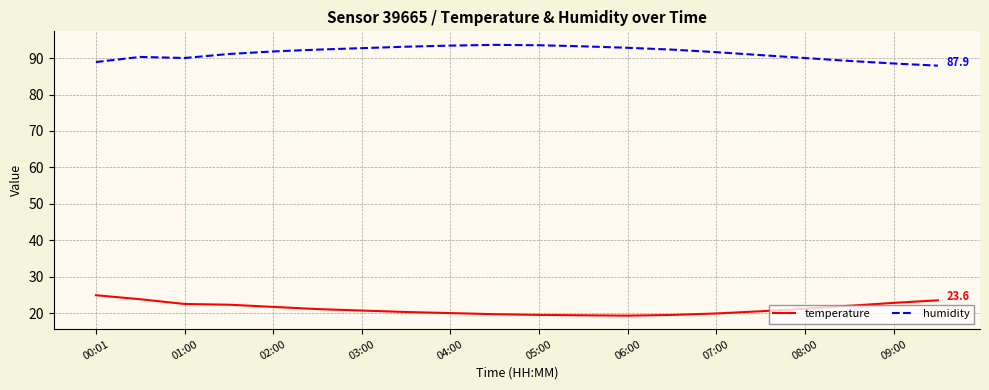

Rank the series by their average value, from highest to lowest.

humidity, temperature